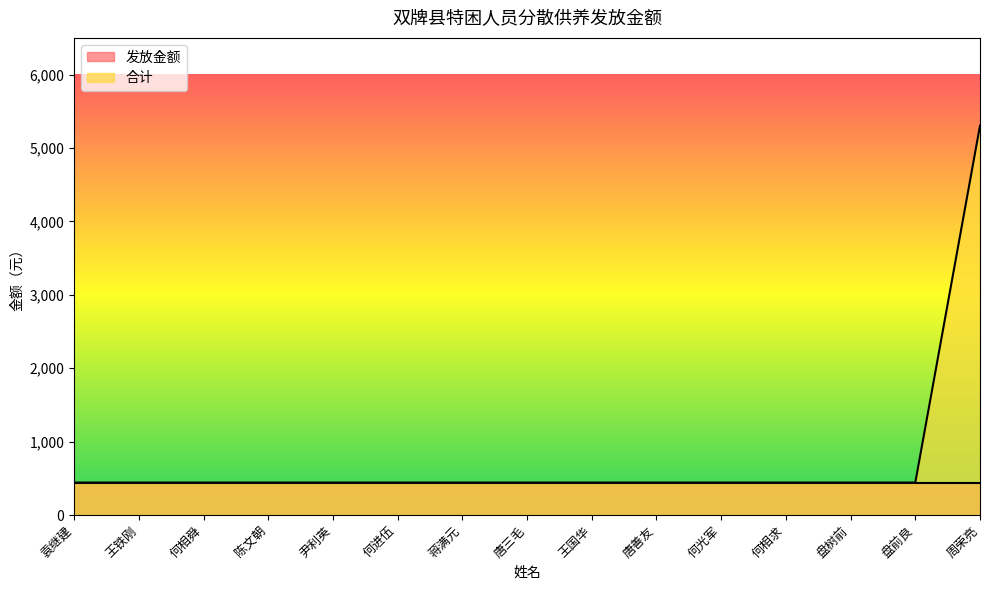

What value does the data have at 尹利英, to the nearest 100?

400